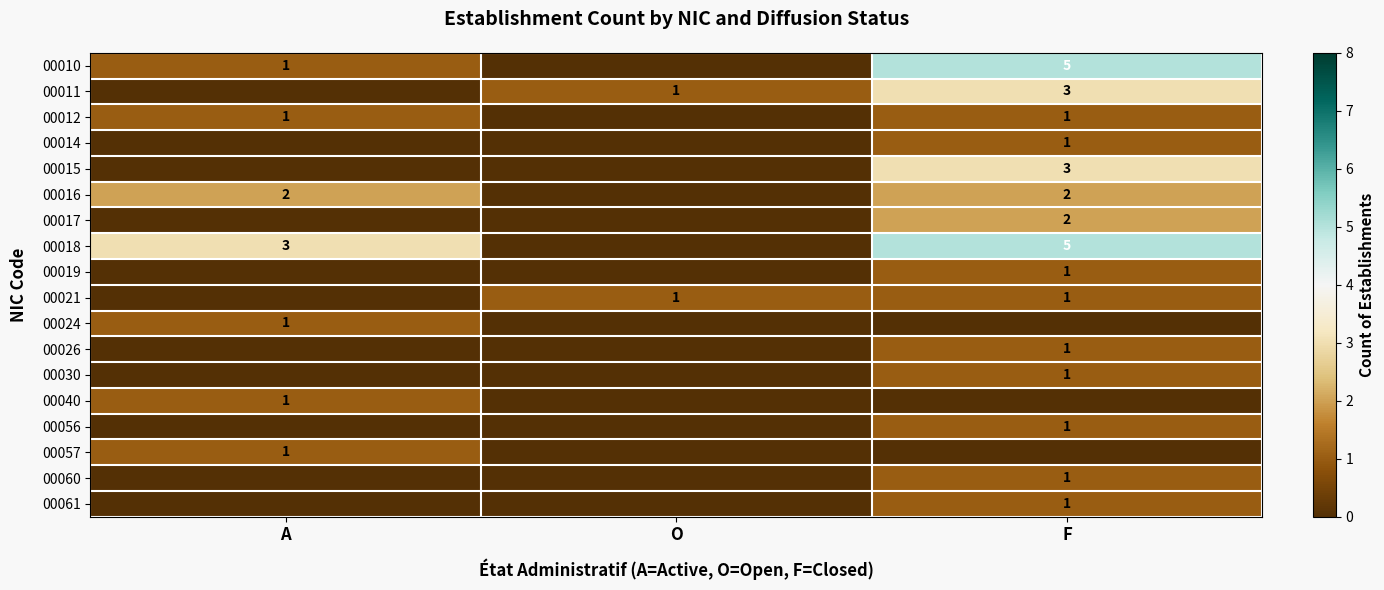

What is the sum of the 00010 values at F and A?

6